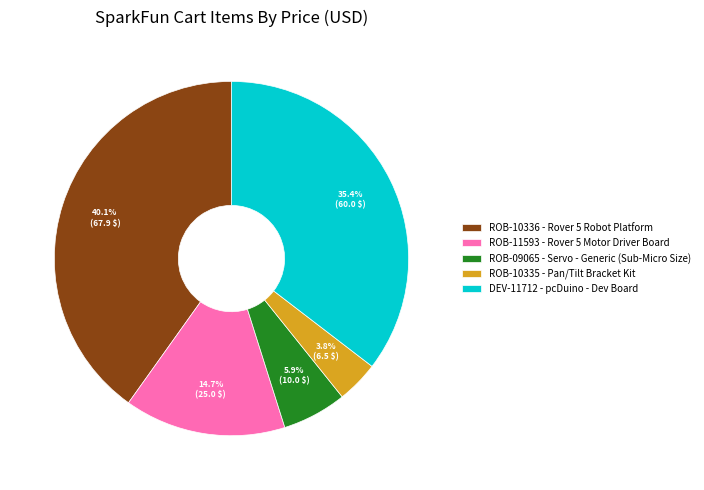

Is it true that ROB-09065 is 6% of the pie?

True